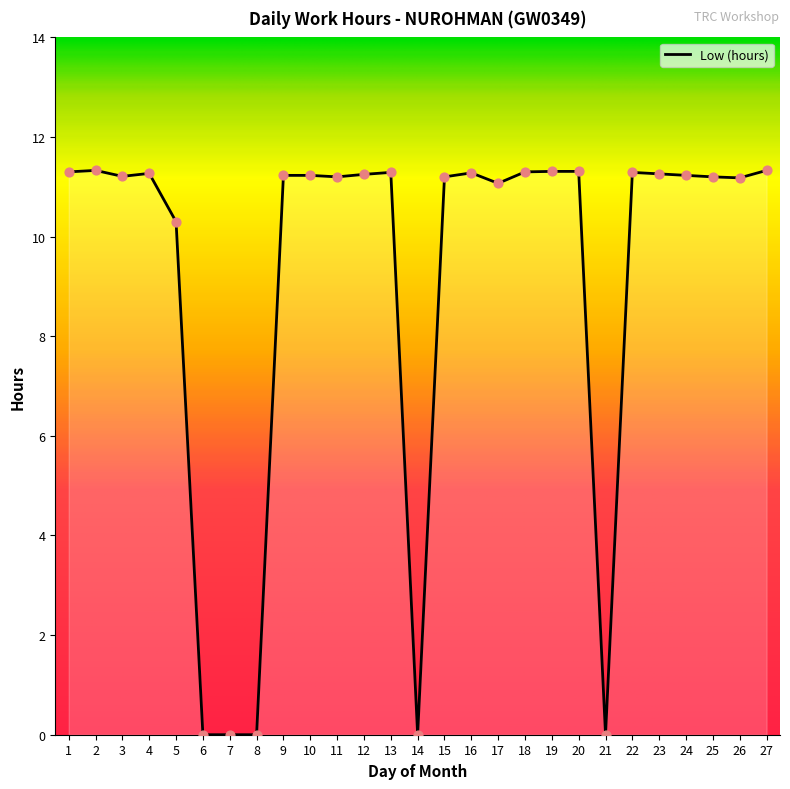

What is the ratio of the value at 5 to the value at 15?

0.9